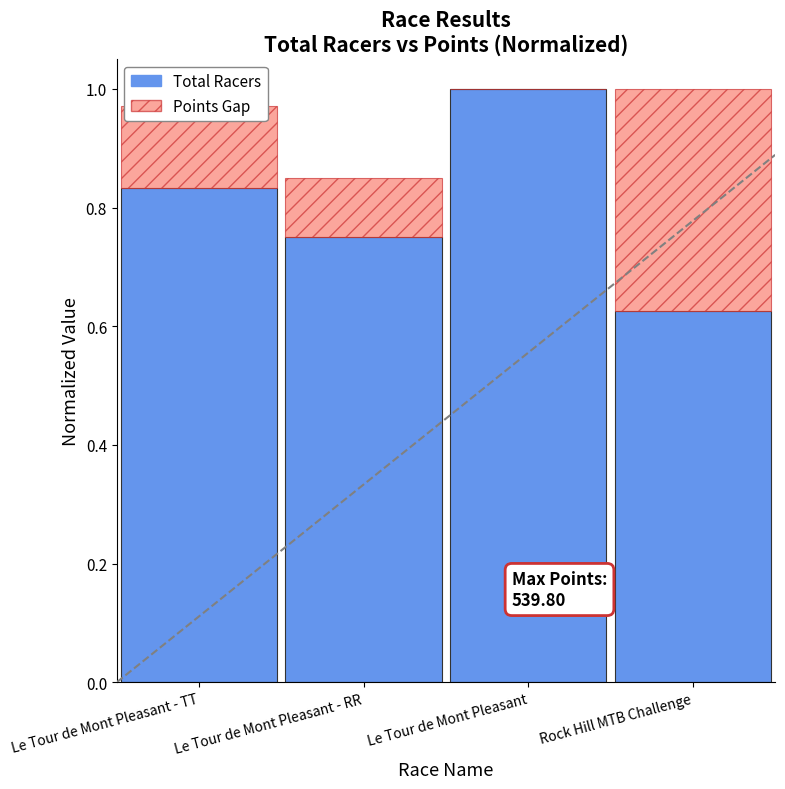

Are the bars grouped side by side (vs. stacked)?

No